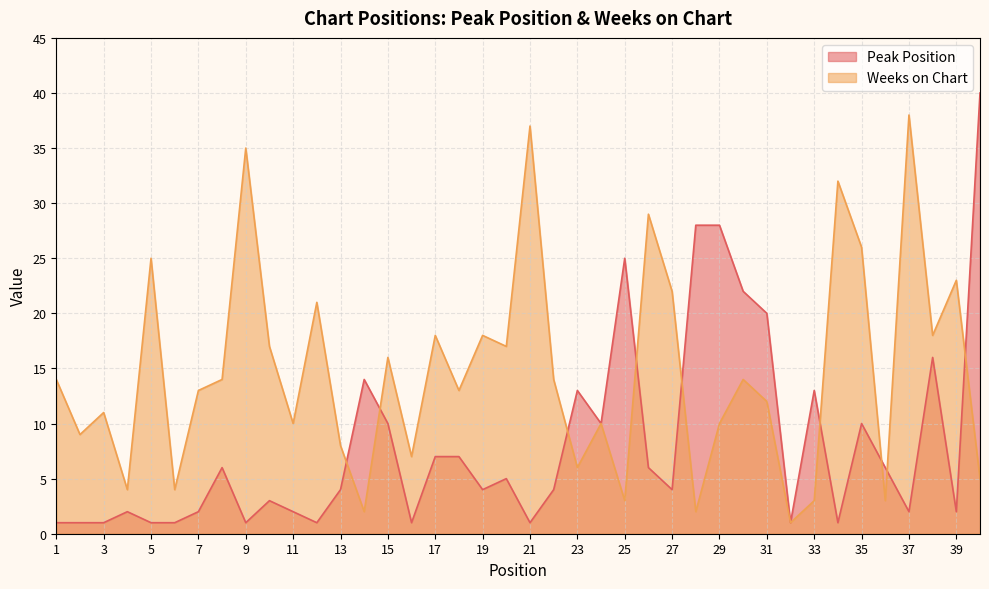

Which series changed the most between 10 and 24?

Peak Position